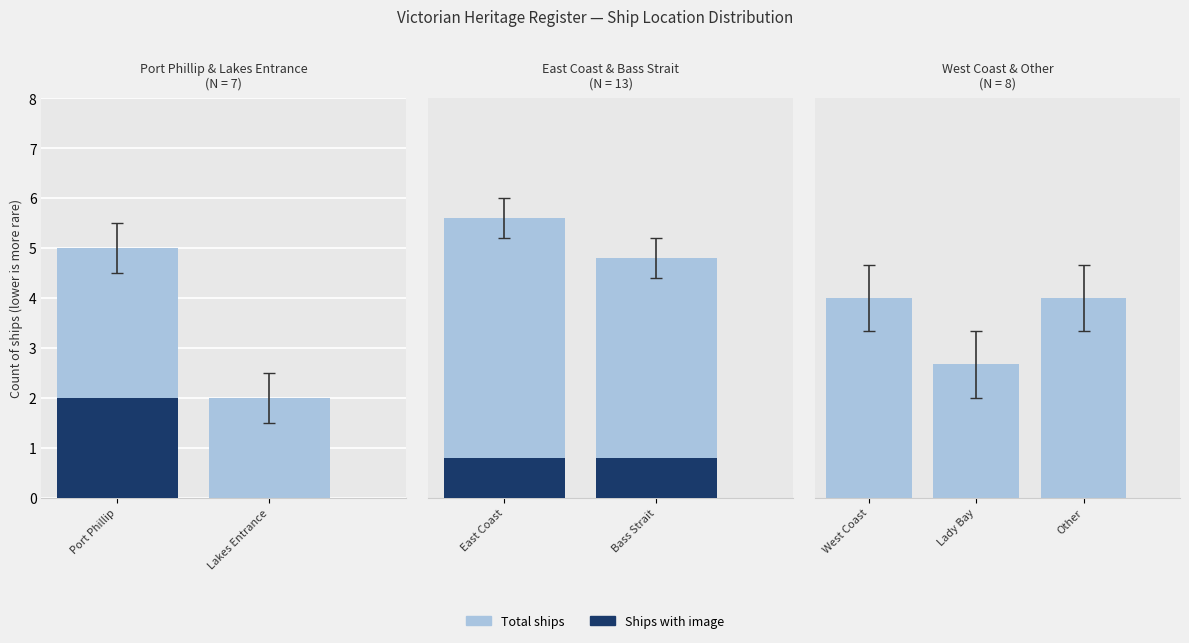

What is the spread (max minus min) of values at Other?

3